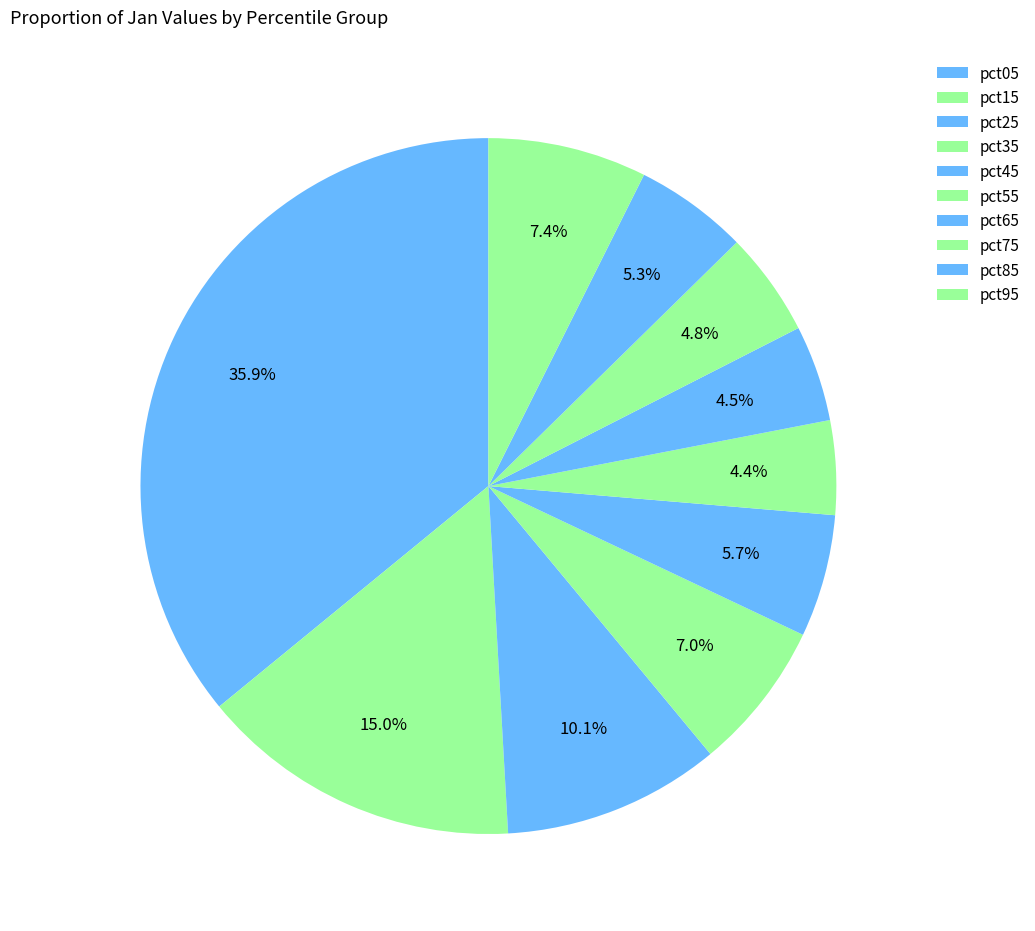

Count the number of slices in the pie.

10